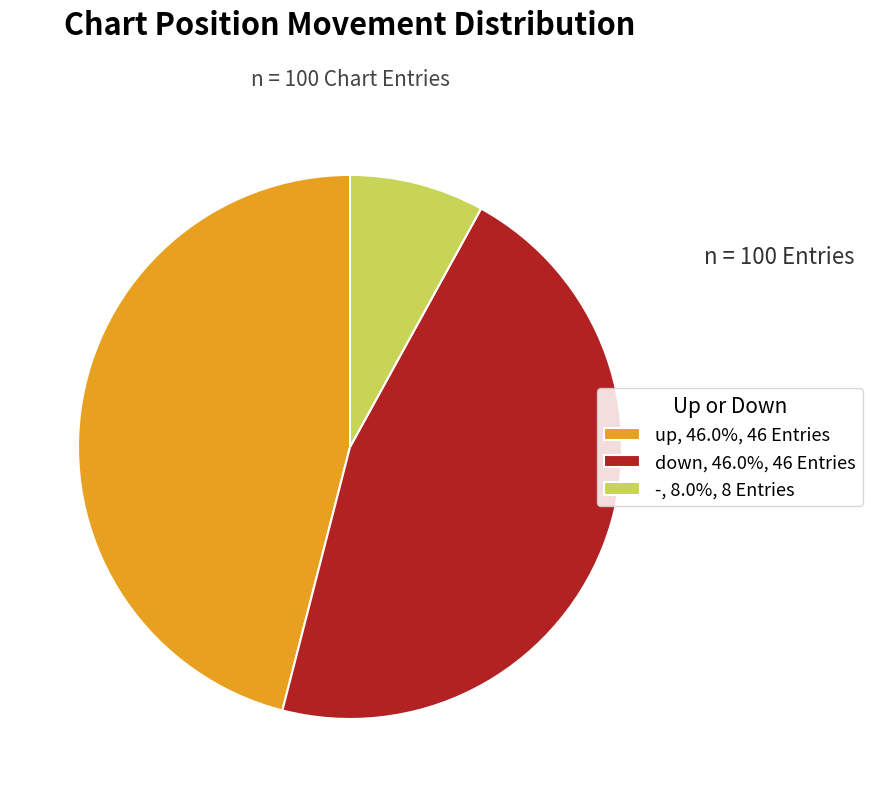

Approximately how many times larger is the value at up, 46.0%, 46 Entries compared to down, 46.0%, 46 Entries?

1.0